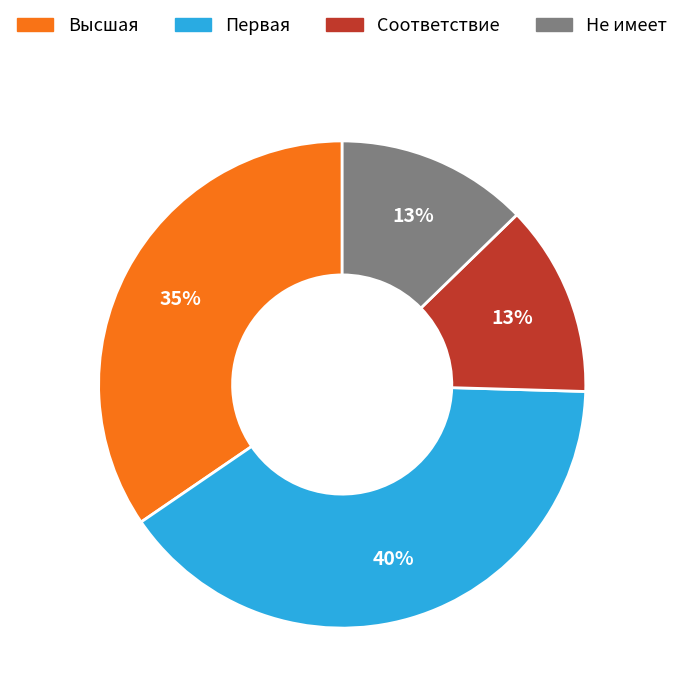

To the nearest percent, what is the average slice percentage?

25%